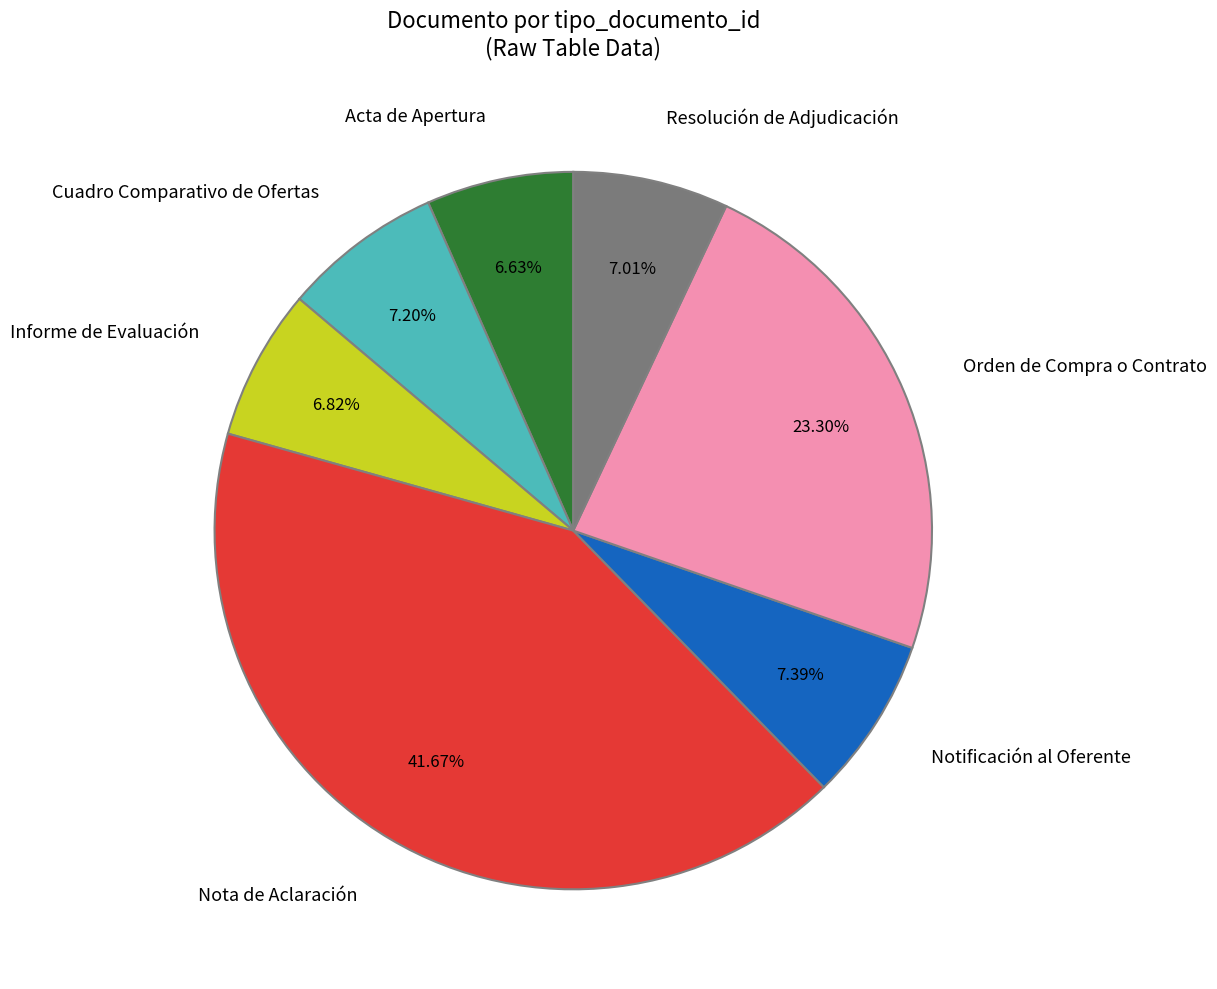

True or false: Informe de Evaluación accounts for 7% of the total.

True